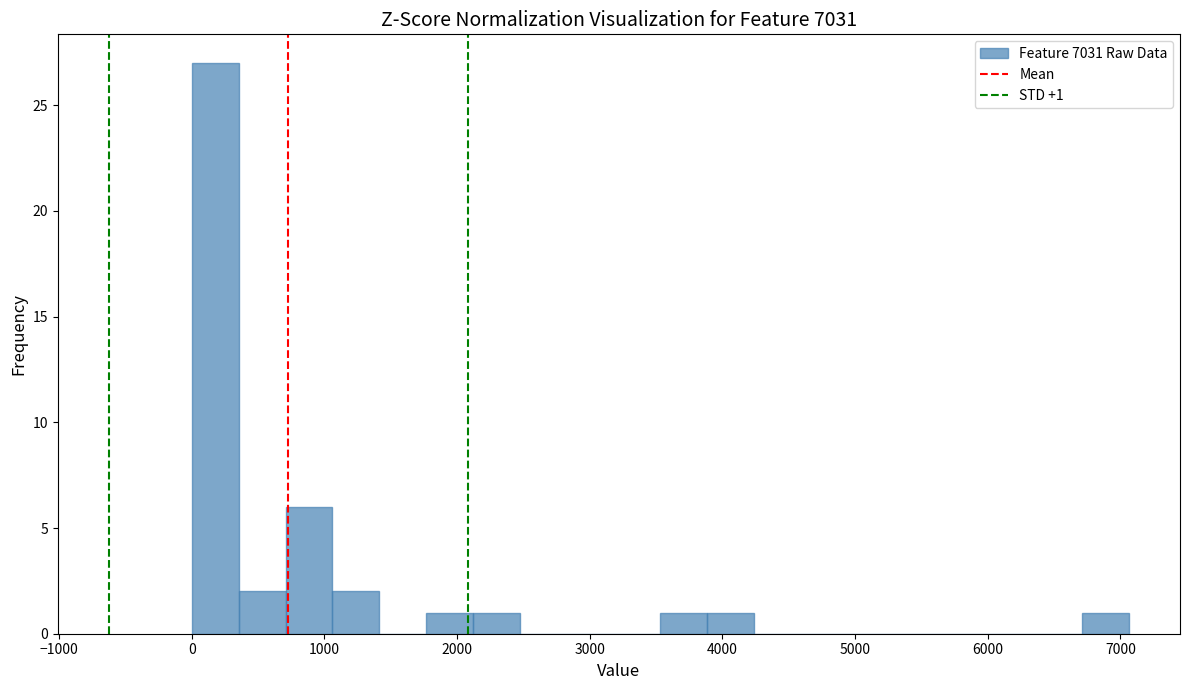

Around what value on the x-axis is the tallest bar? Give the approximate position of its centre, as read against the axis.

200